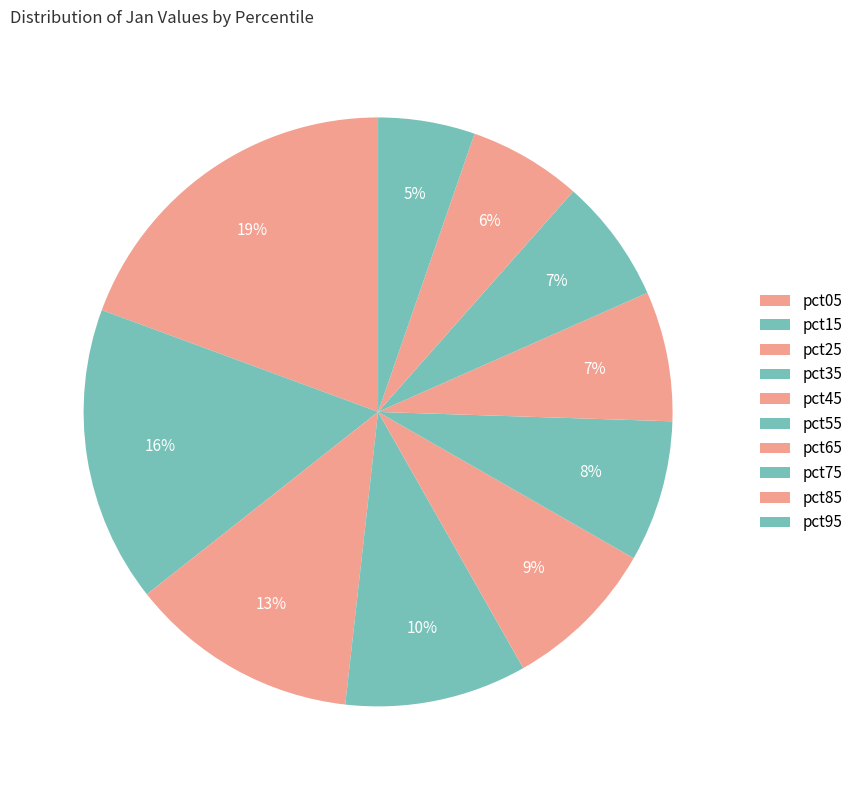

Count the number of slices in the pie.

10